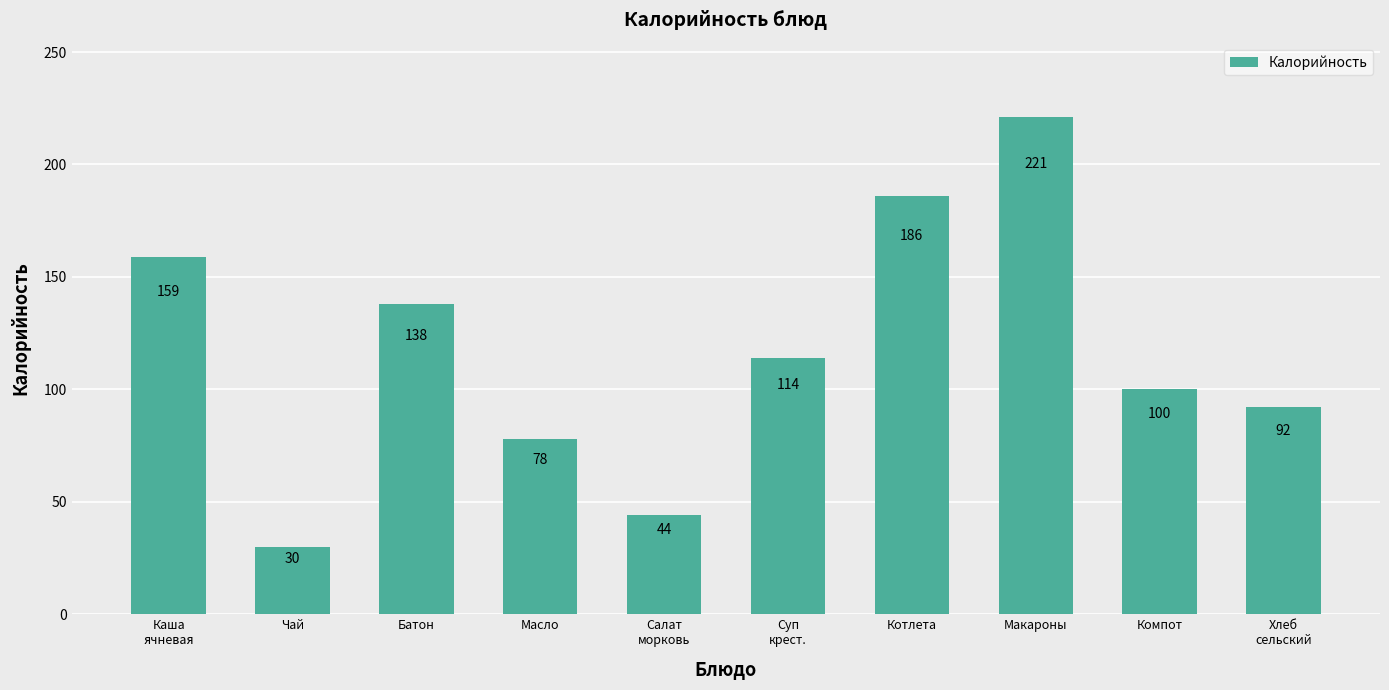

What is the difference between the values at Каша
ячневая and Суп
крест.?

45